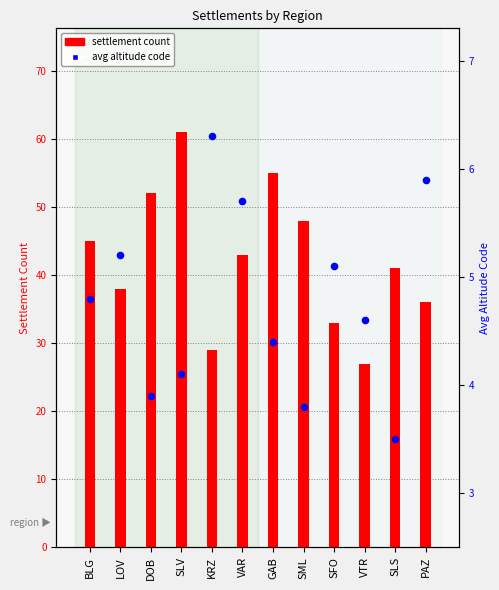

Is the value of avg altitude code at DOB greater than the value of settlement count at BLG?

No